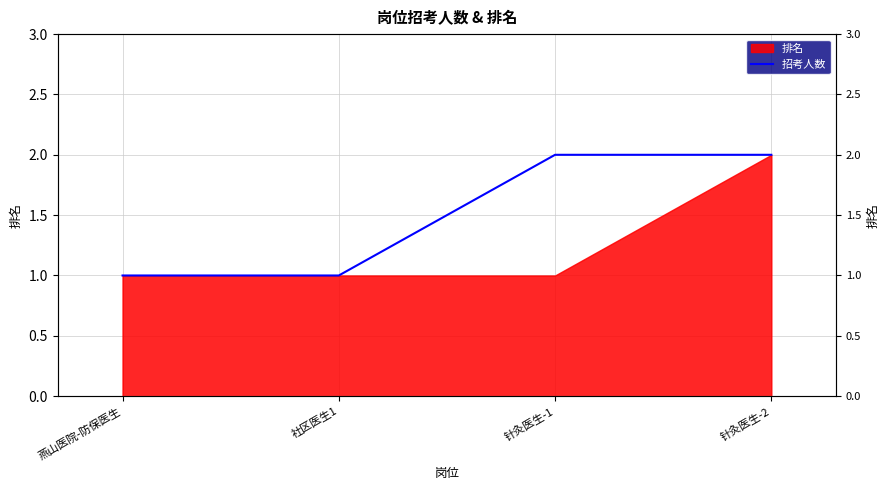

At which category does the chart reach its peak across all series?

针灸医生-1